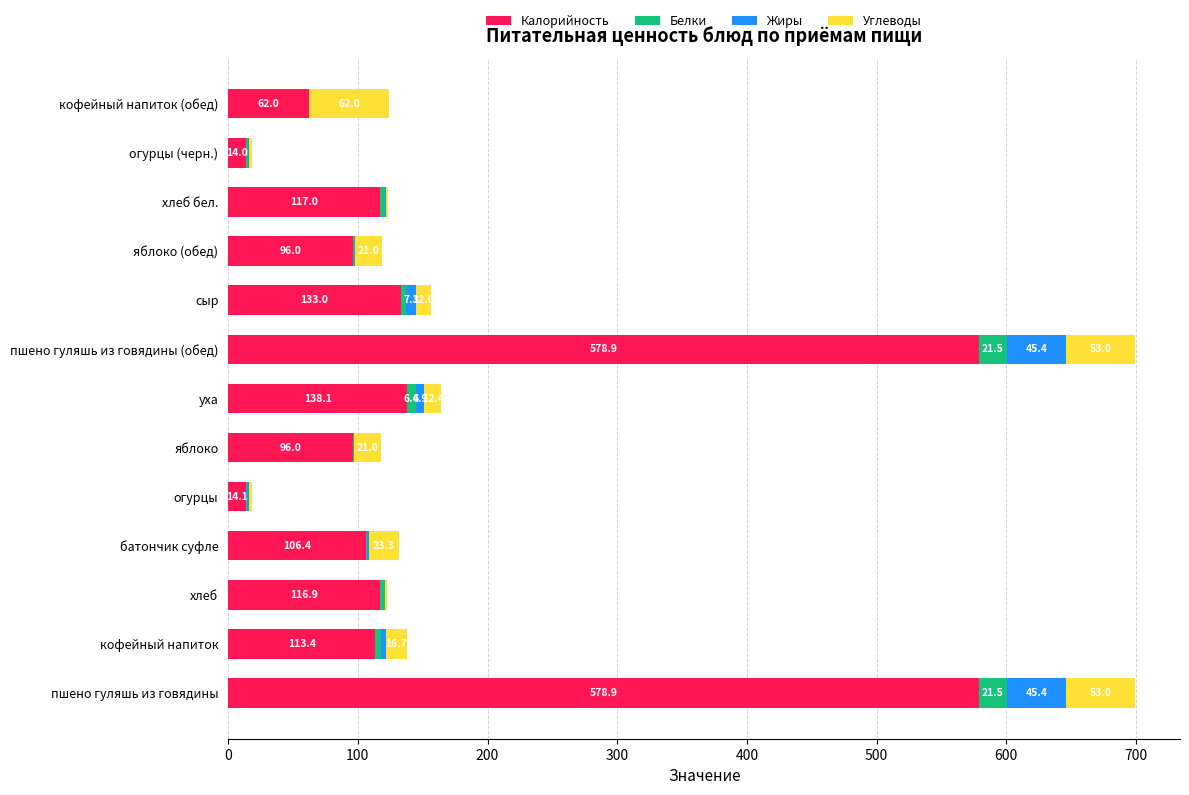

What is the highest value of the Калорийность series?

578.9